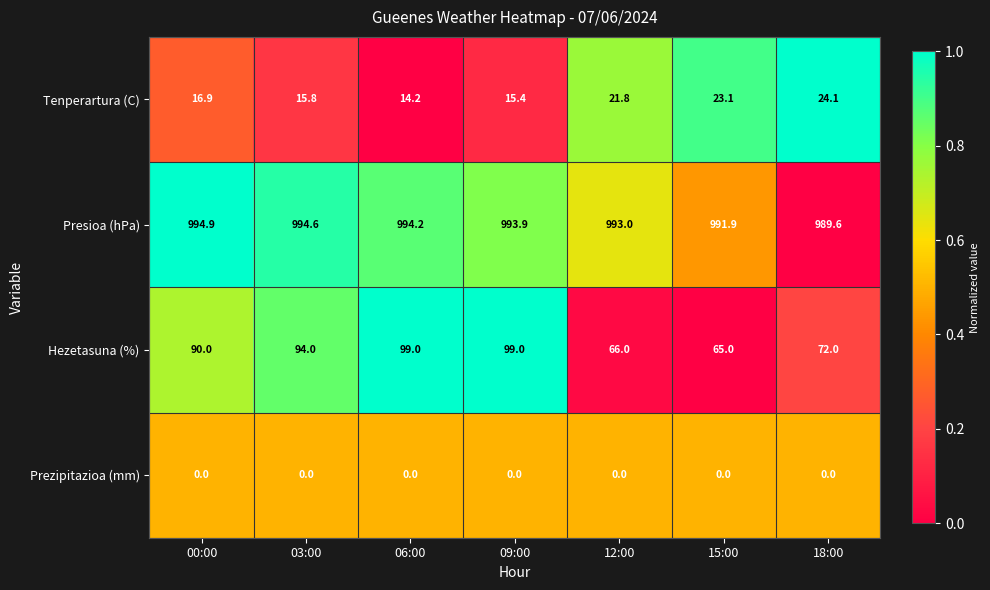

Is it true that Tenperartura (C) equals 27.8 at 00:00?

False